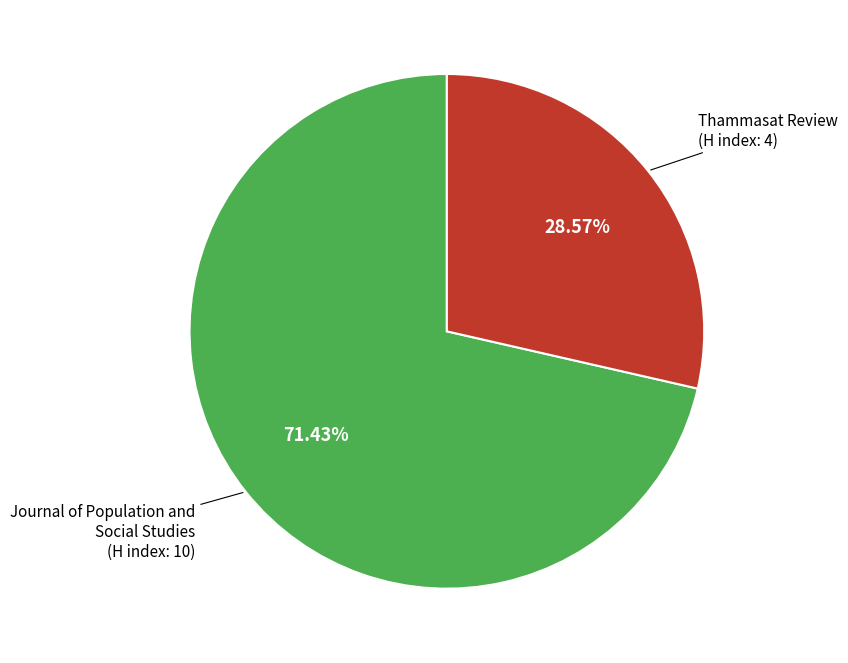

Rank the categories by value from lowest to highest.

Thammasat Review, Journal of Population and Social Studies